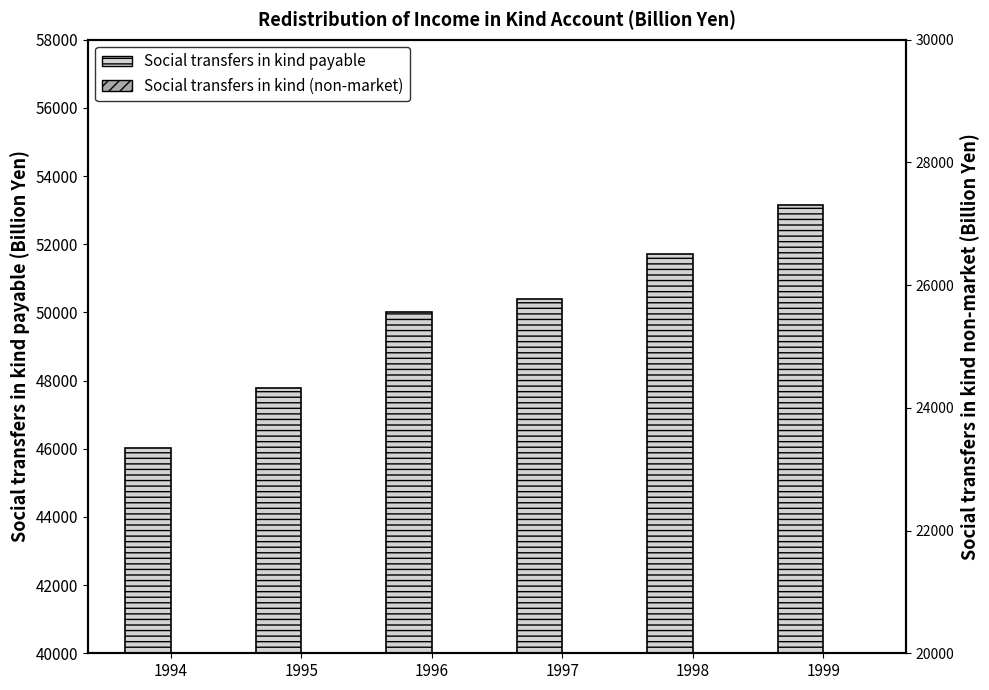

Are the bars horizontal?

No